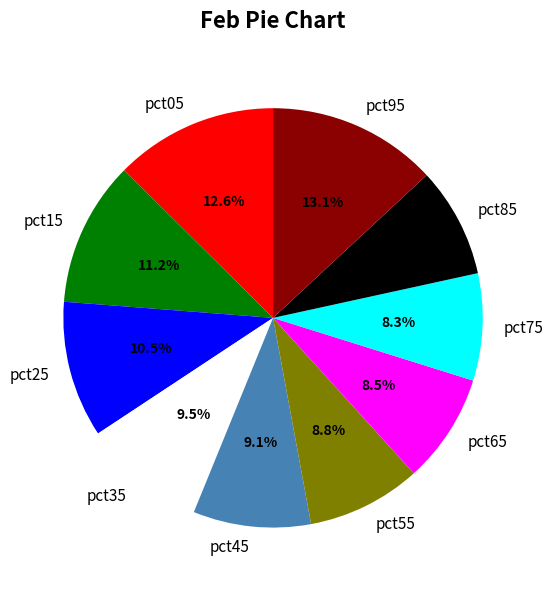

Count the number of slices in the pie.

10